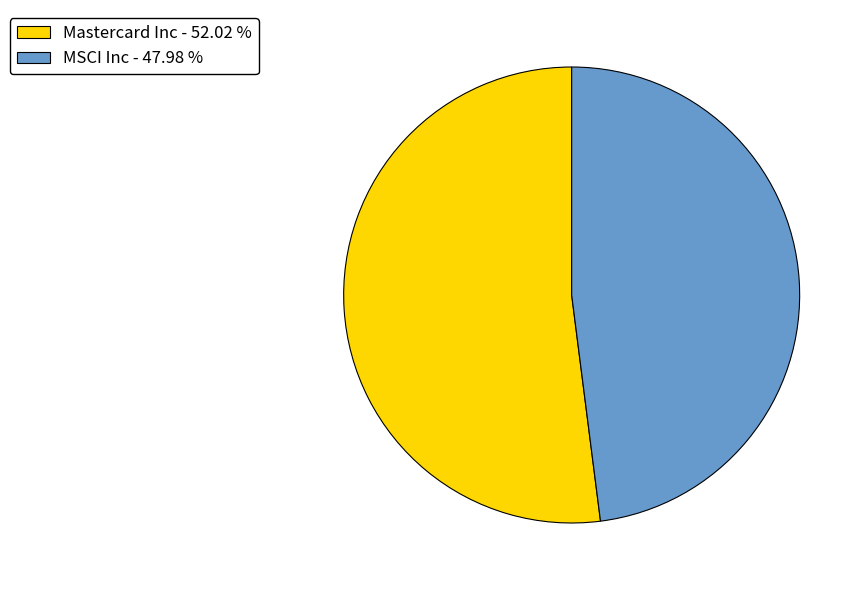

Which category has the biggest portion of the pie?

Mastercard Inc